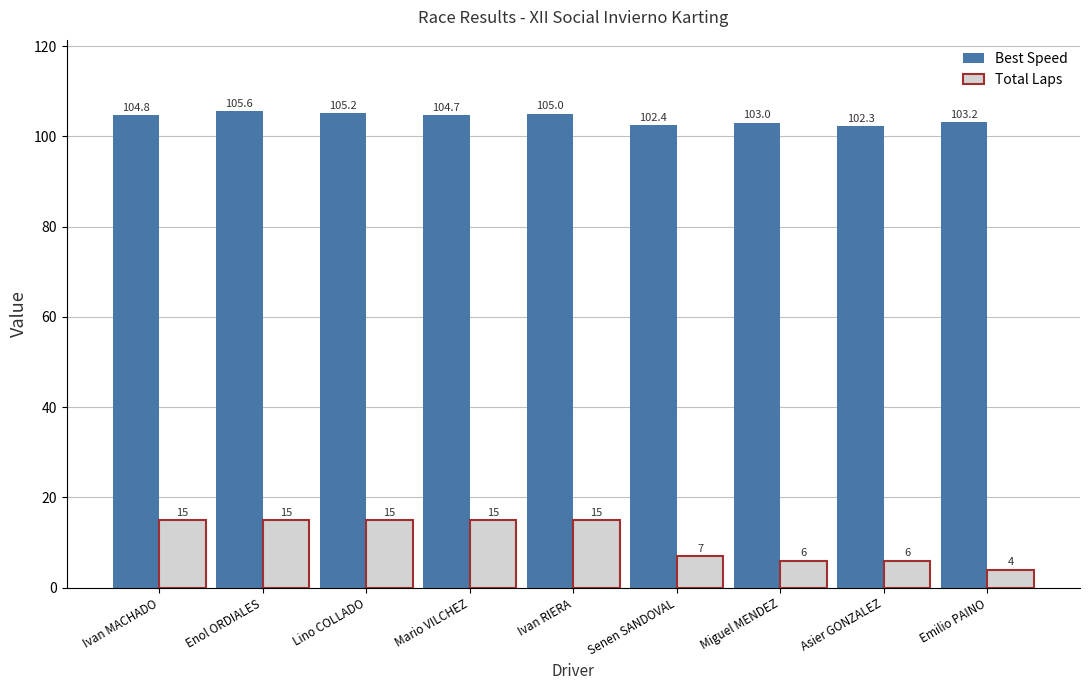

What is the maximum value shown in the chart?

105.6